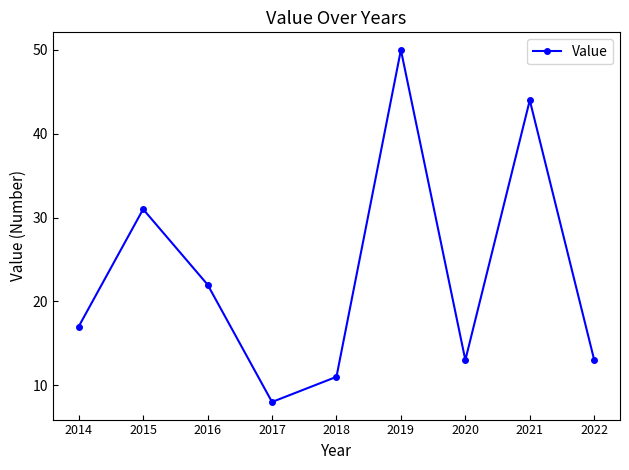

Is it true that the value at 2018 is 19?

False